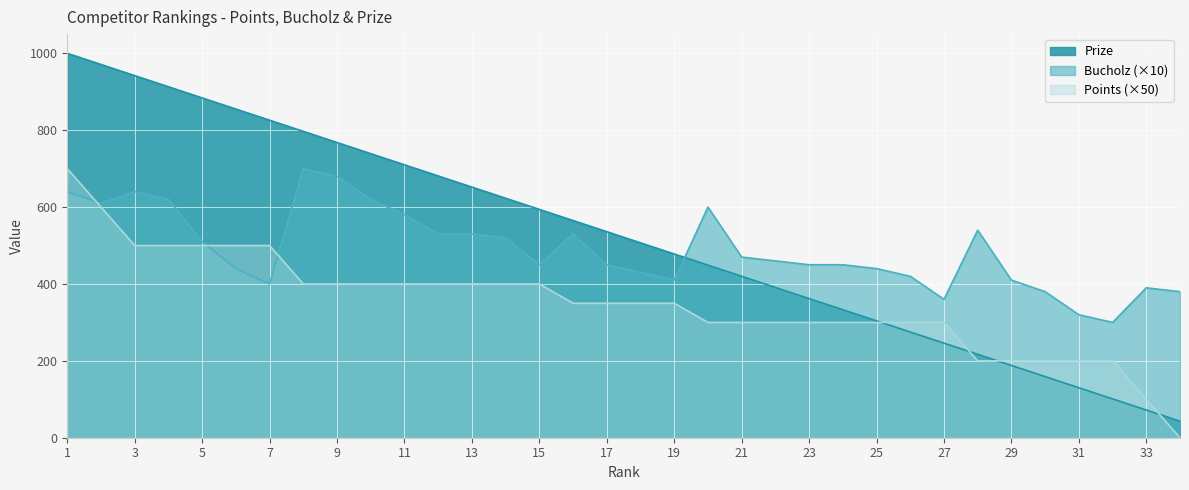

Does the chart display data point markers on the line(s)?

No